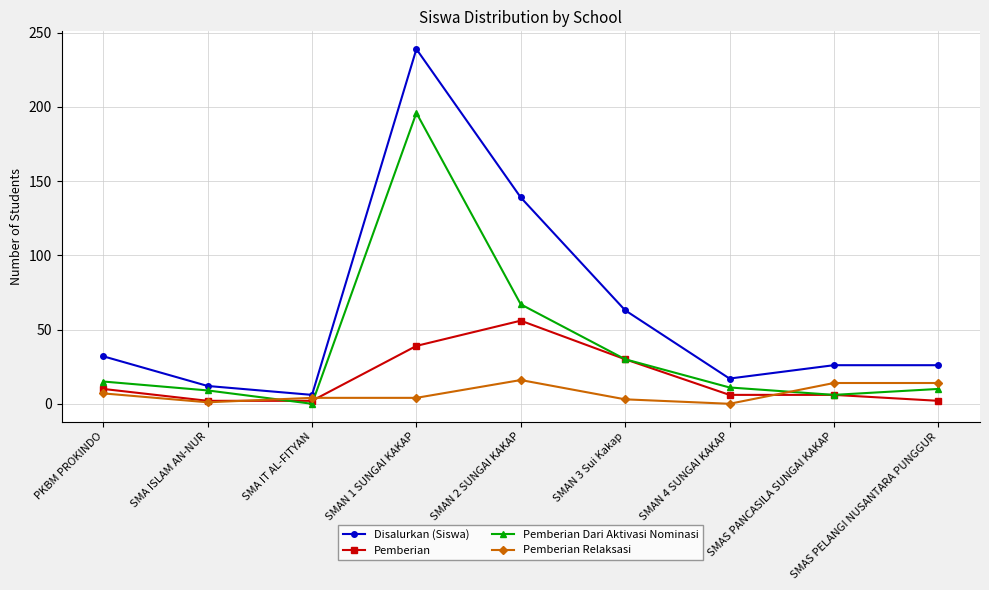

What is the label of the 6th point from the left?

SMAN 3 Sui Kakap